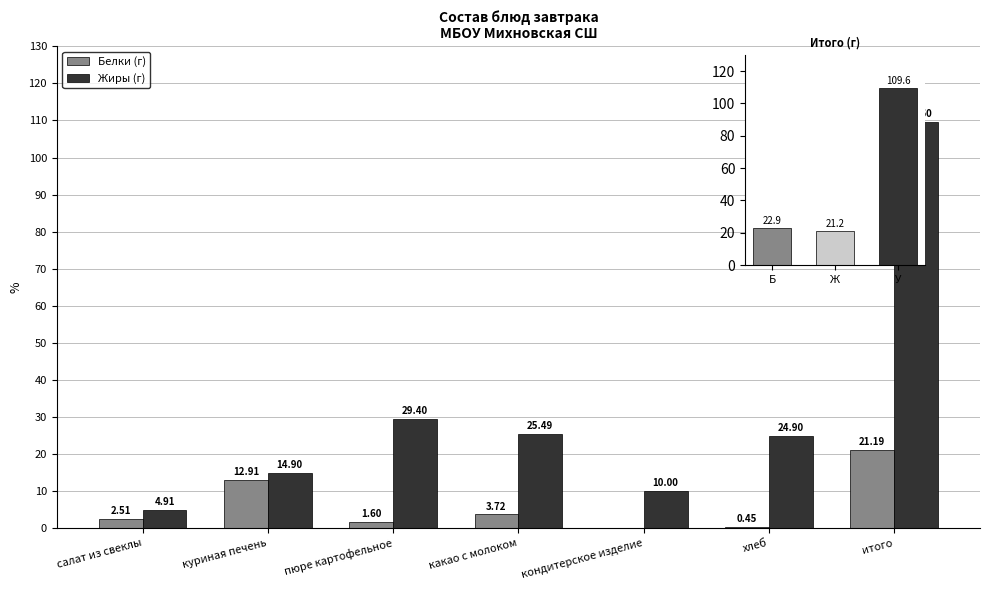

Reading left to right, transcribe all the data shown in this chart.

Белки (г): салат из свеклы=2.5	куриная печень=12.9	пюре картофельное=1.6	какао с молоком=3.7	кондитерское изделие=0.0	хлеб=0.5	итого=21.2
Жиры (г): салат из свеклы=4.9	куриная печень=14.9	пюре картофельное=29.4	какао с молоком=25.5	кондитерское изделие=10.0	хлеб=24.9	итого=109.6